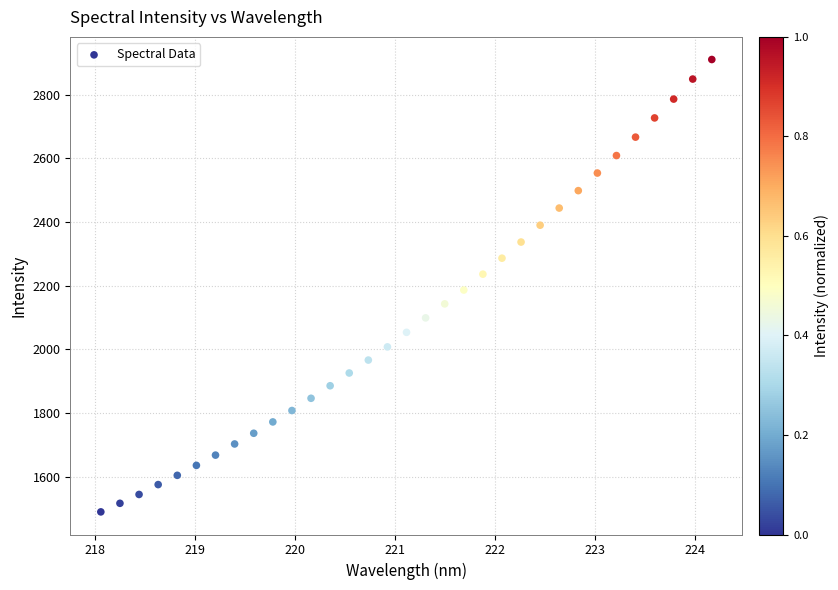

What is the range of X values (max minus min)?

6.1